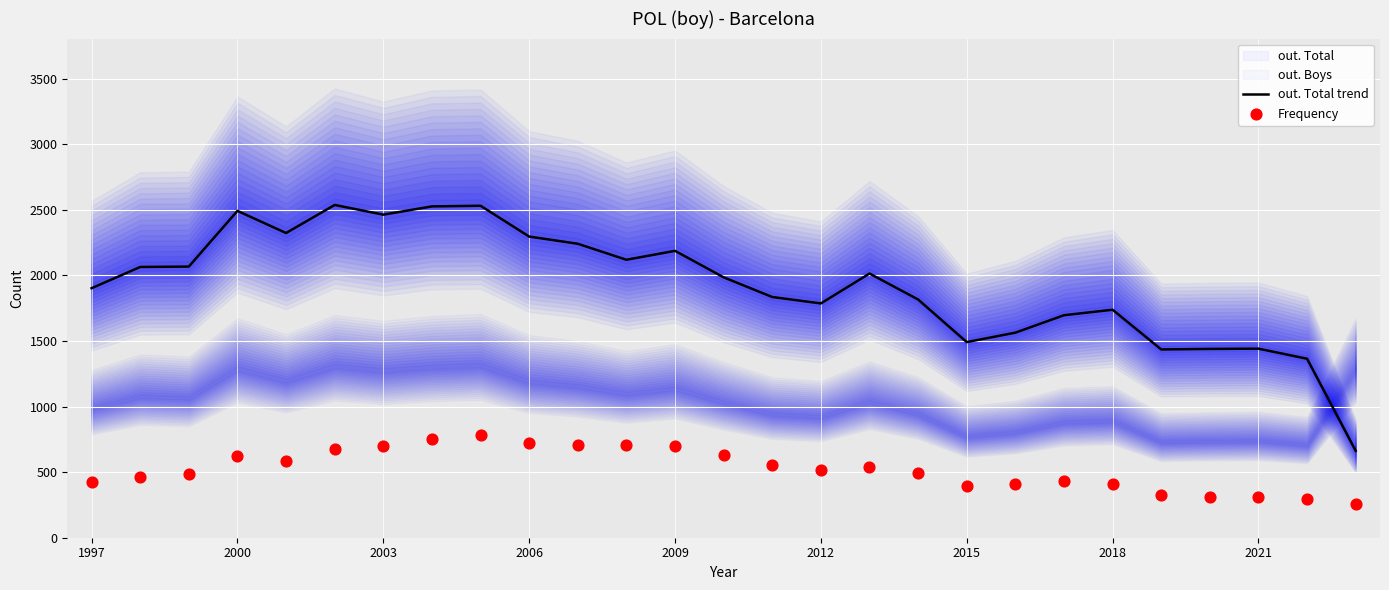

The out. Total trend series shows 927 at 2009. True or false?

False